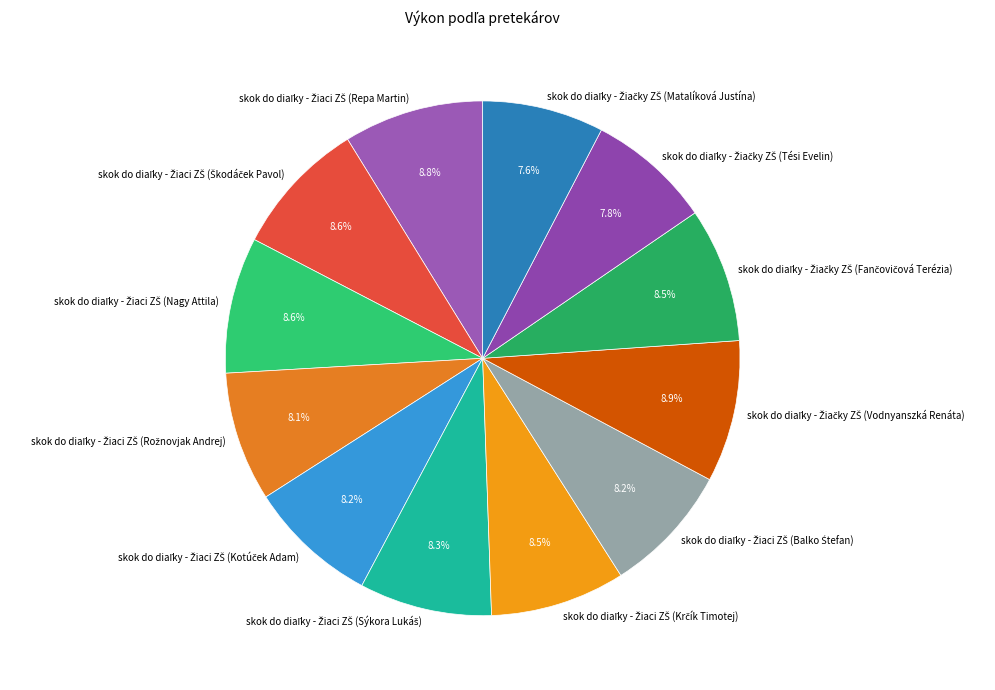

Does any single category account for the majority?

No